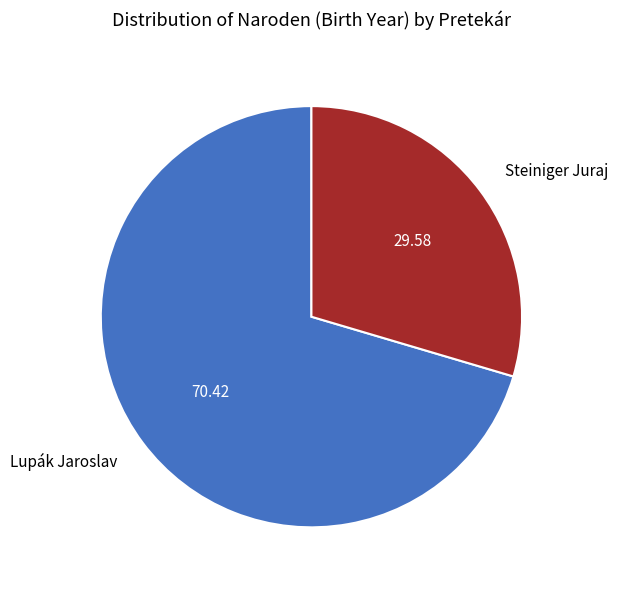

Which slice is the smallest?

Steiniger Juraj